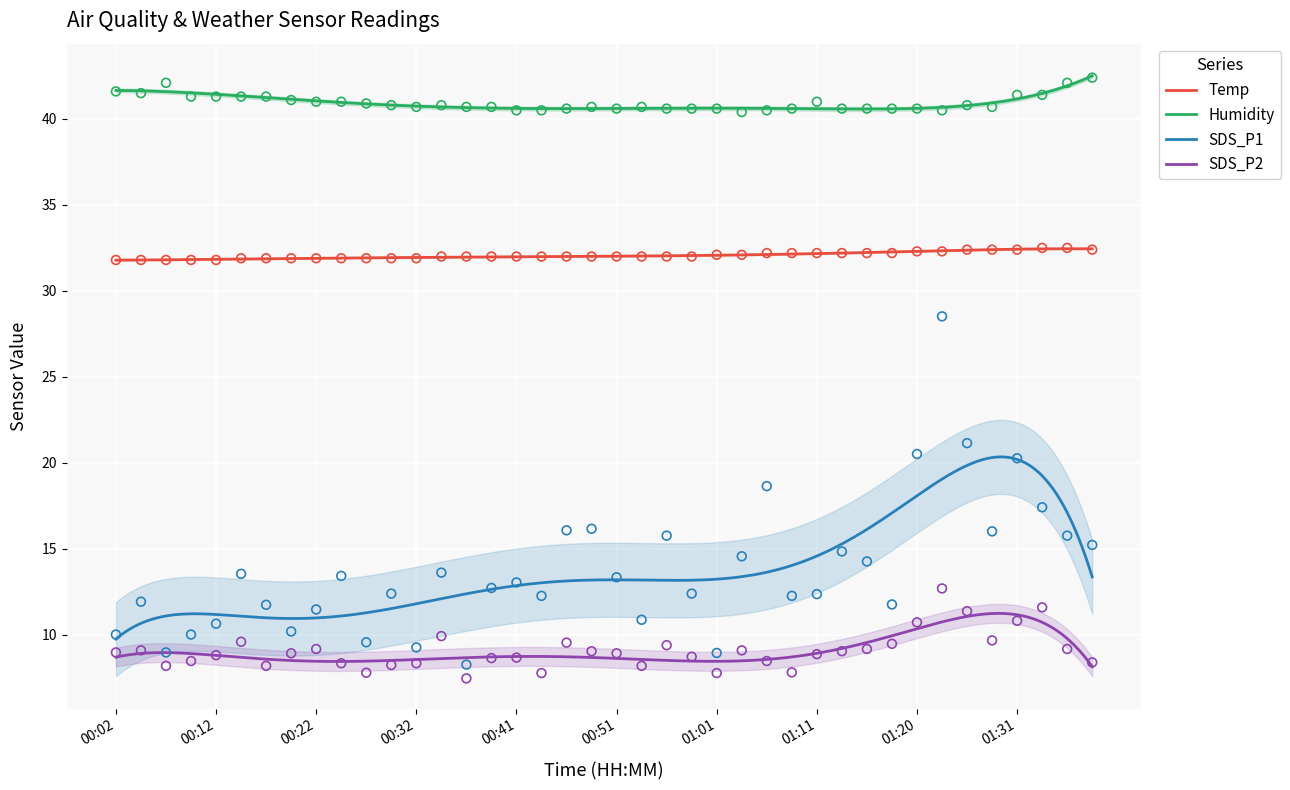

Which series contains the lowest Y value?

SDS_P2